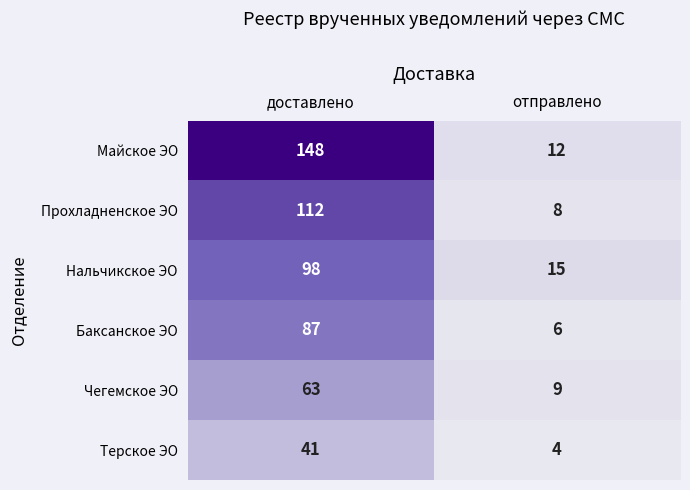

Rank the series by their maximum value, from highest to lowest.

Майское ЭО, Прохладненское ЭО, Нальчикское ЭО, Баксанское ЭО, Чегемское ЭО, Терское ЭО